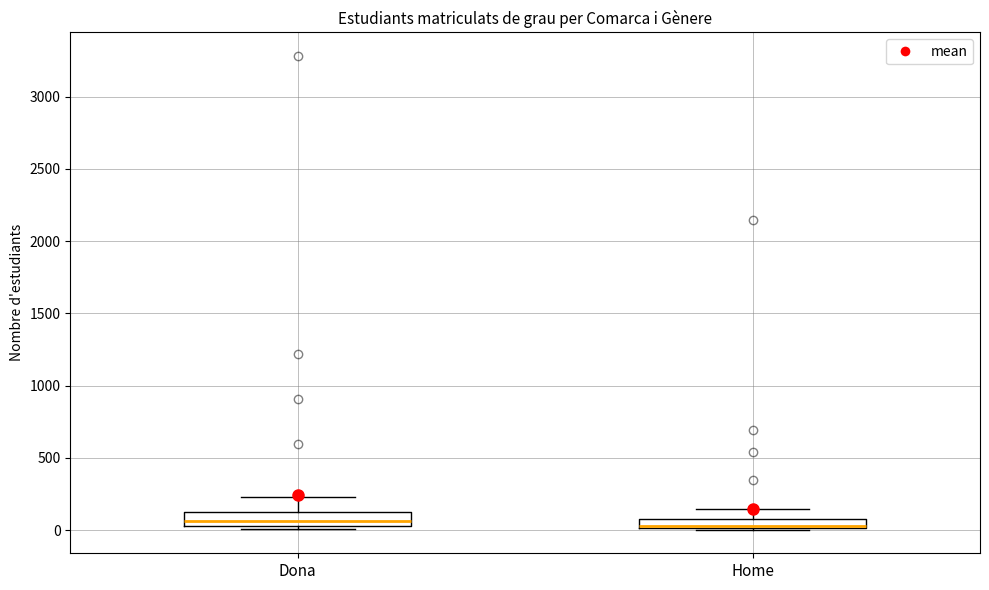

Where is the lower edge of the box for Home on the y-axis? The values are not printed on the chart, so give them approximately, as read against the axis.

0